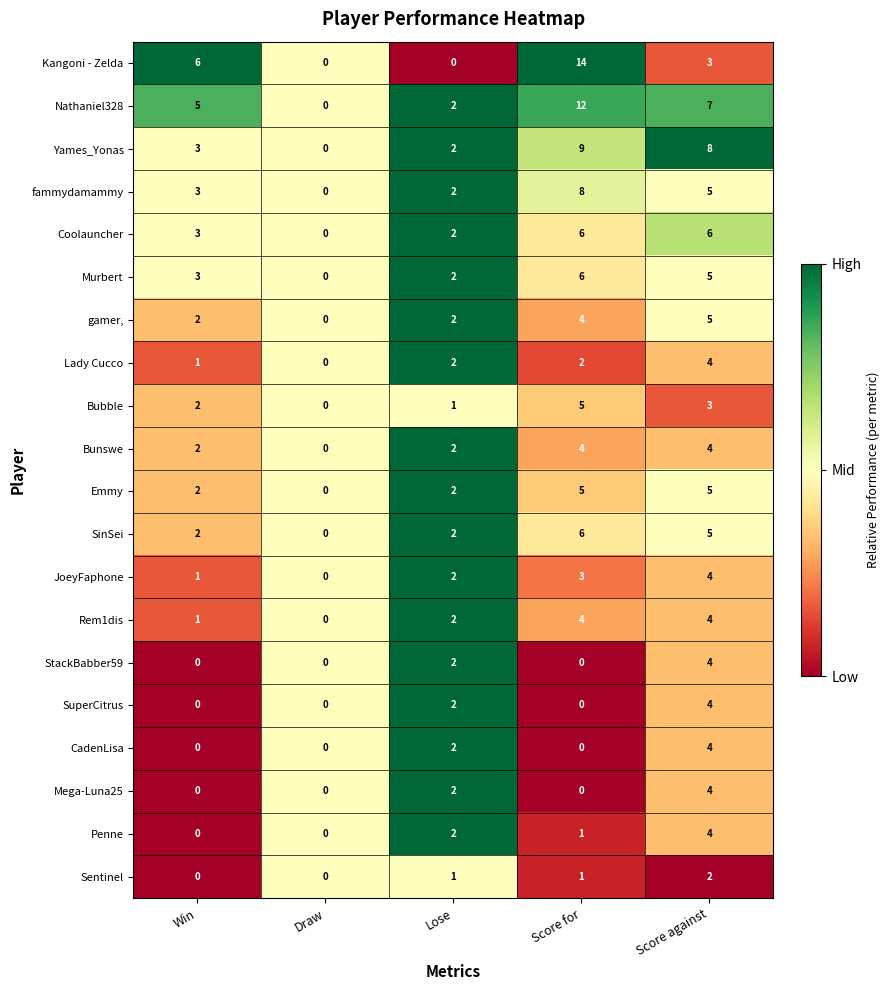

The value of fammydamammy at Score against is 9. True or false?

False